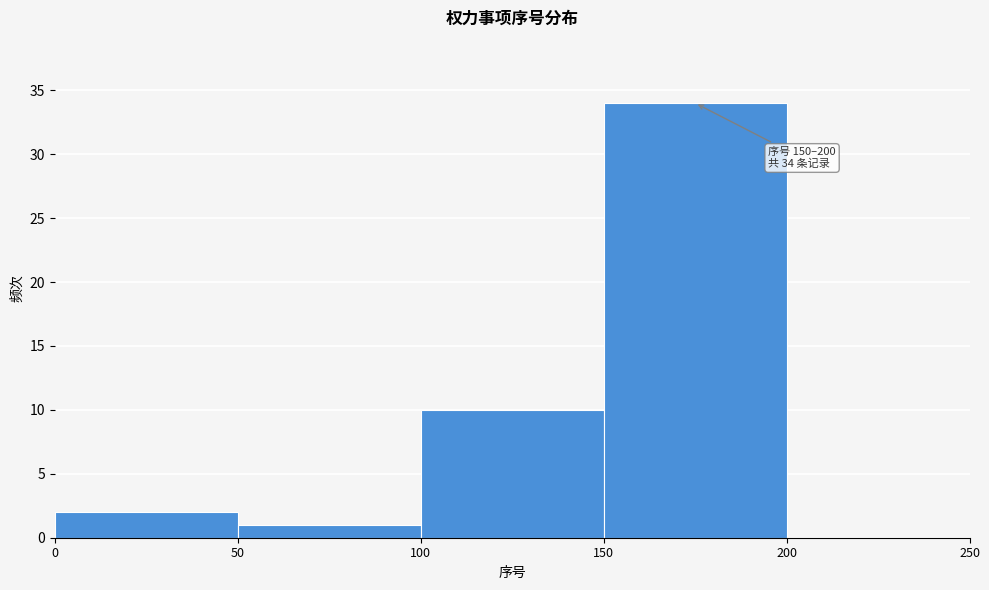

Over which range of the x-axis is the bar tallest?

150 to 200